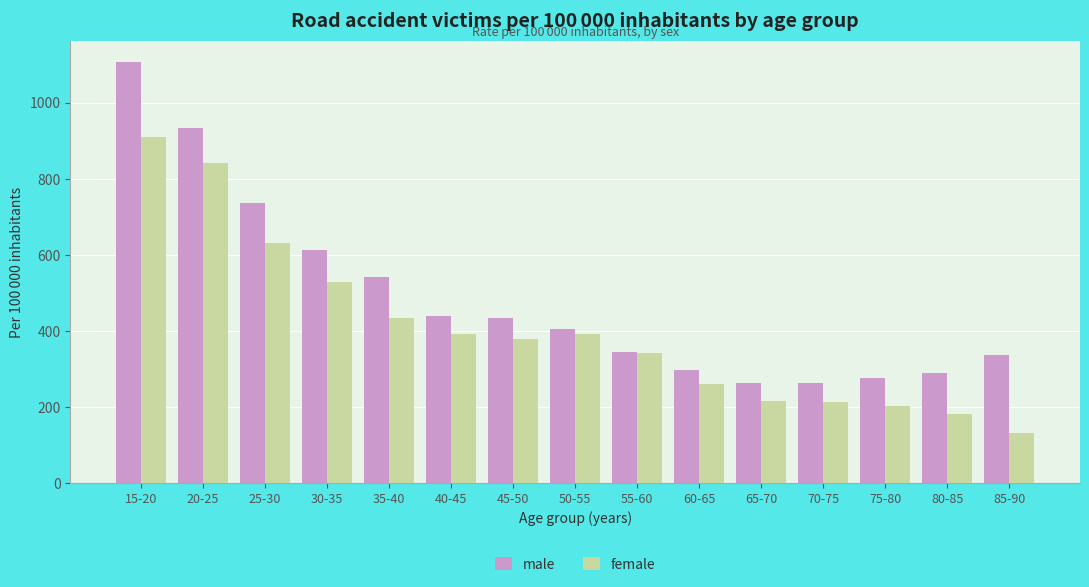

How many values in the male series are below 405?

7